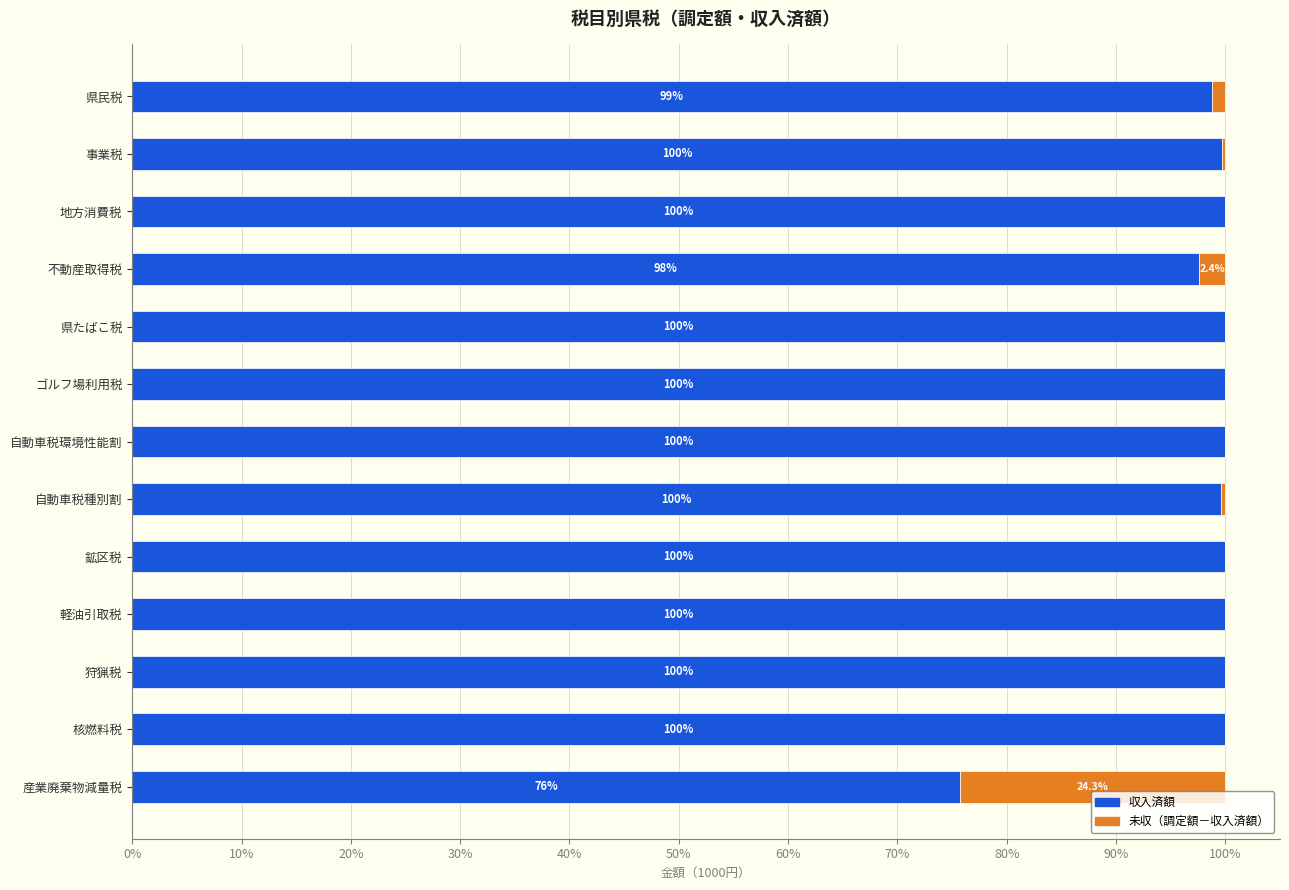

What is the total value across all series at 事業税?

100.0